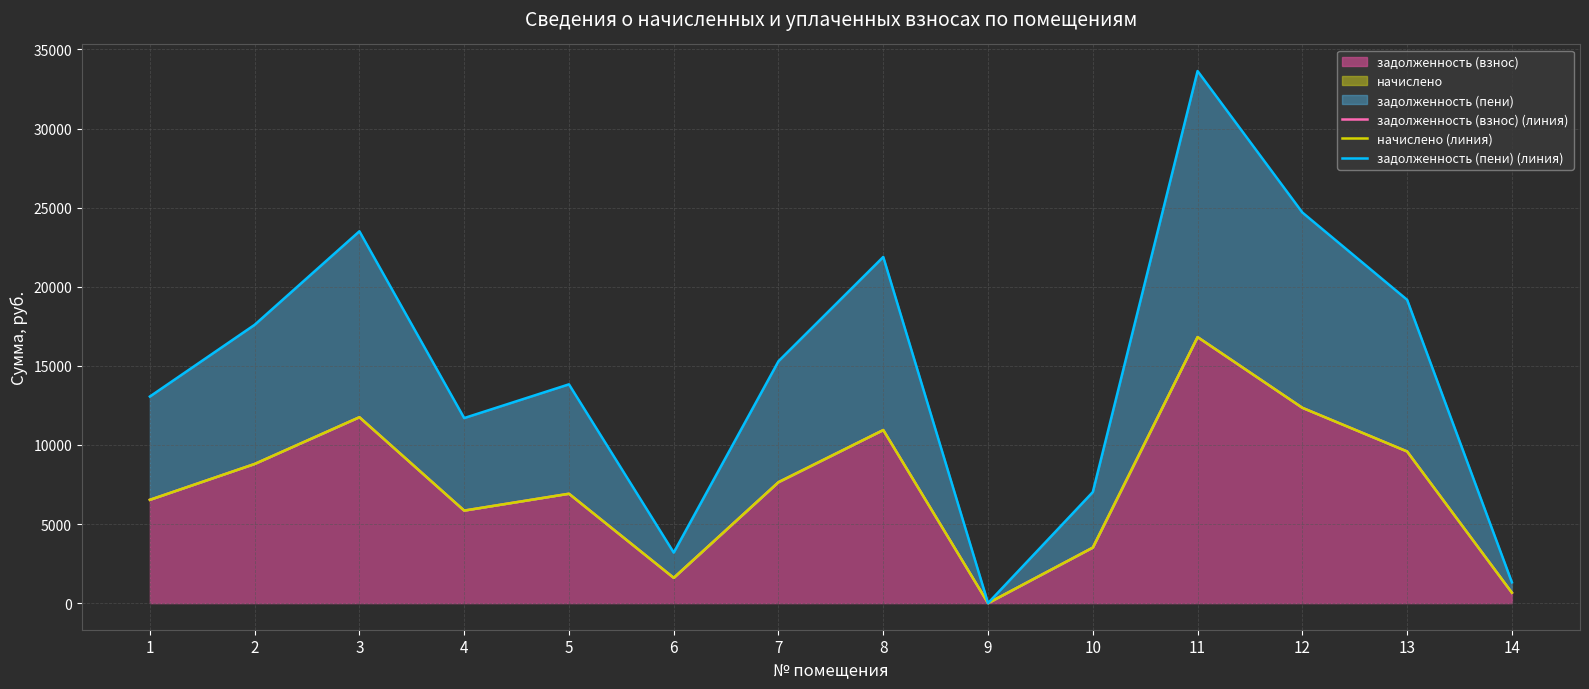

Where is задолженность (пени) (линия) nearest to the value 16817?

2